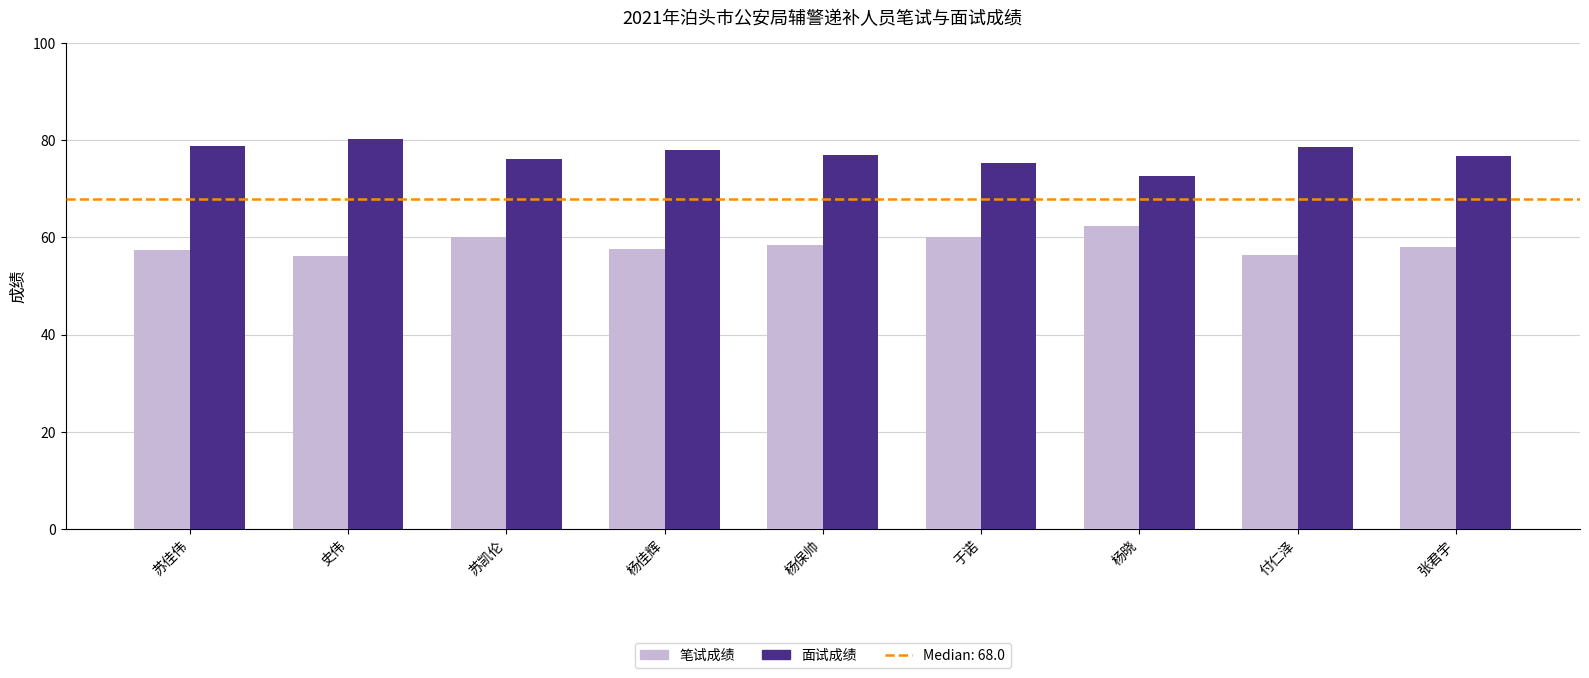

What is the spread (max minus min) of values at 杨佳辉?

20.4